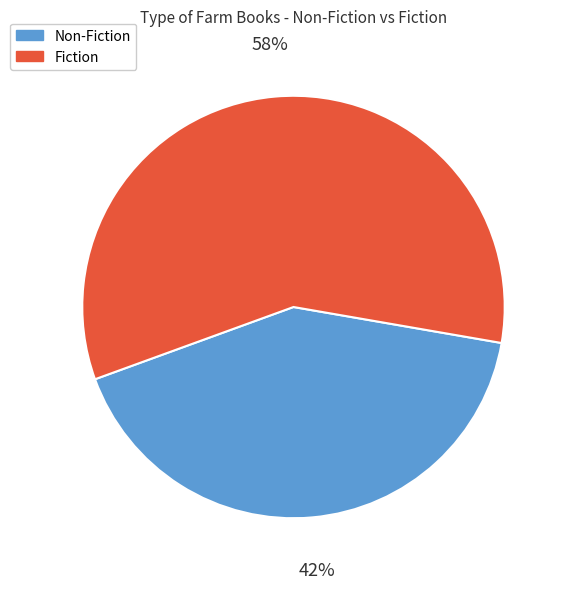

Count the number of slices in the pie.

2